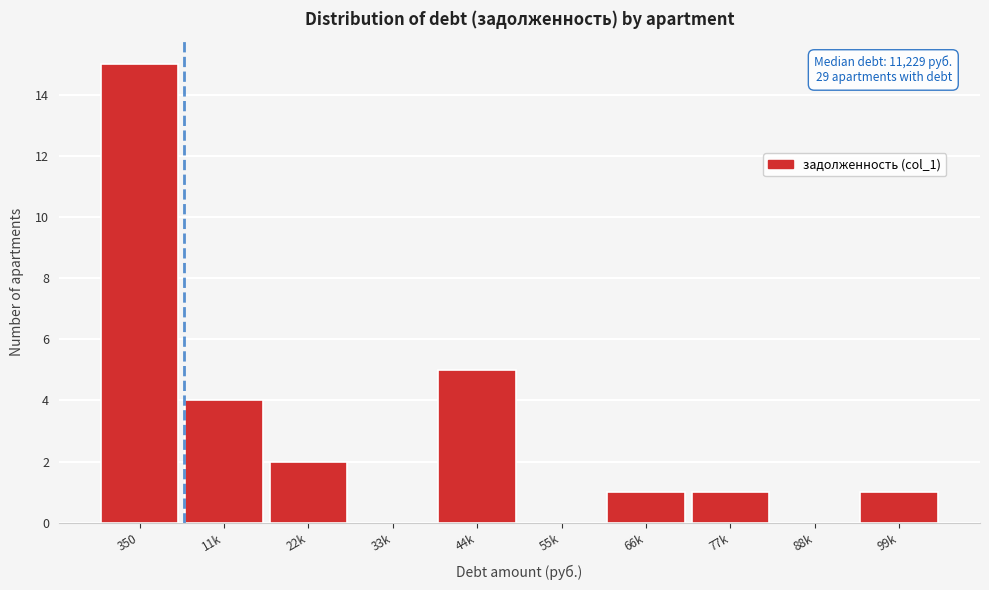

Reading left to right, extract all data points from this chart.

350=15	11k=4	22k=2	33k=0	44k=5	55k=0	66k=1	77k=1	88k=0	99k=1